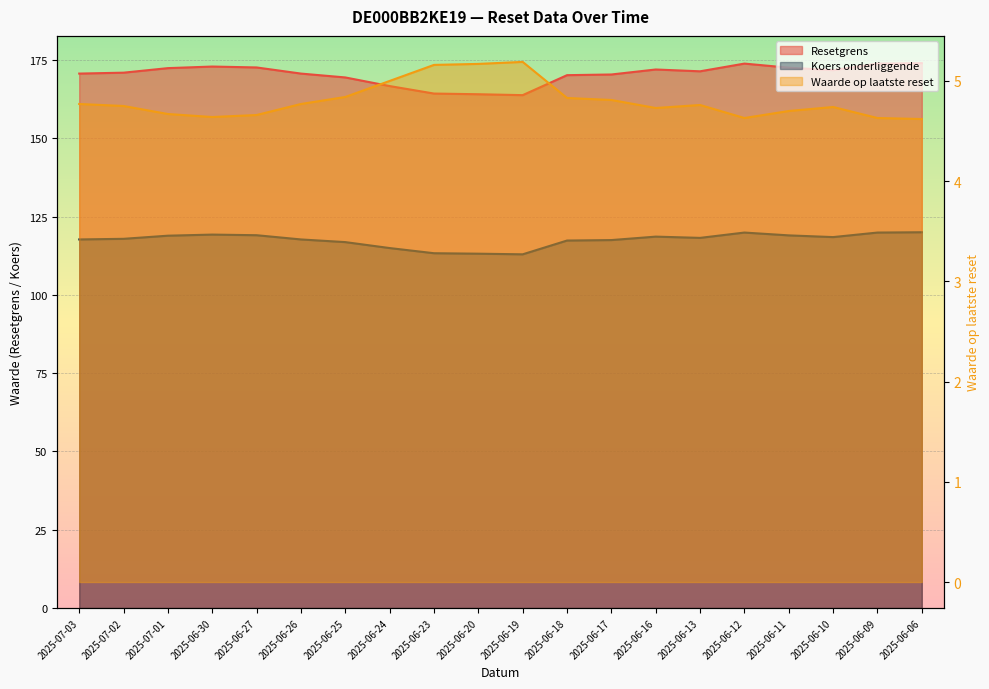

True or false: Resetgrens and Koers onderliggende cross at least once.

False